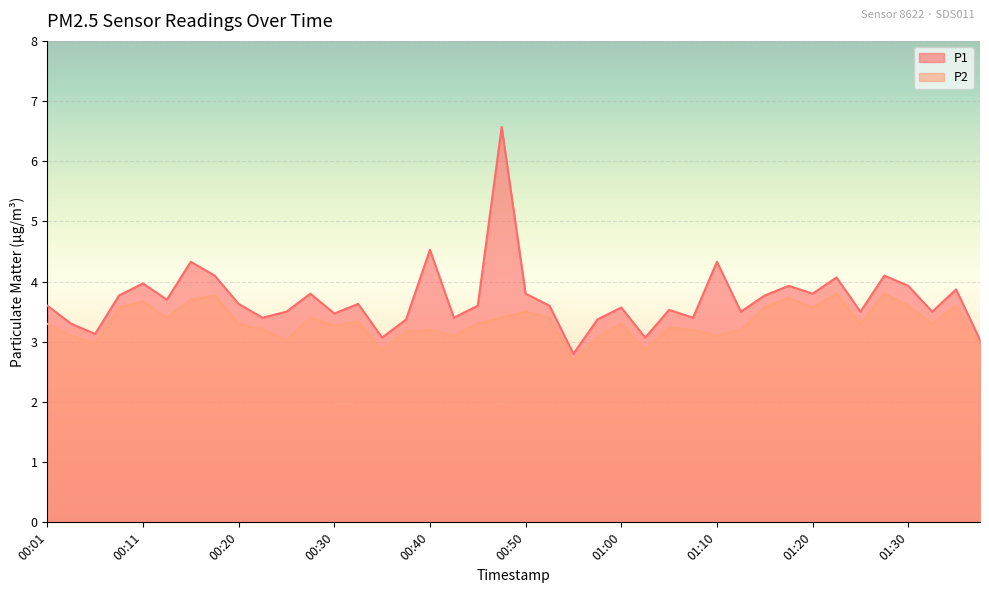

True or false: P1 and P2 cross at least once.

False